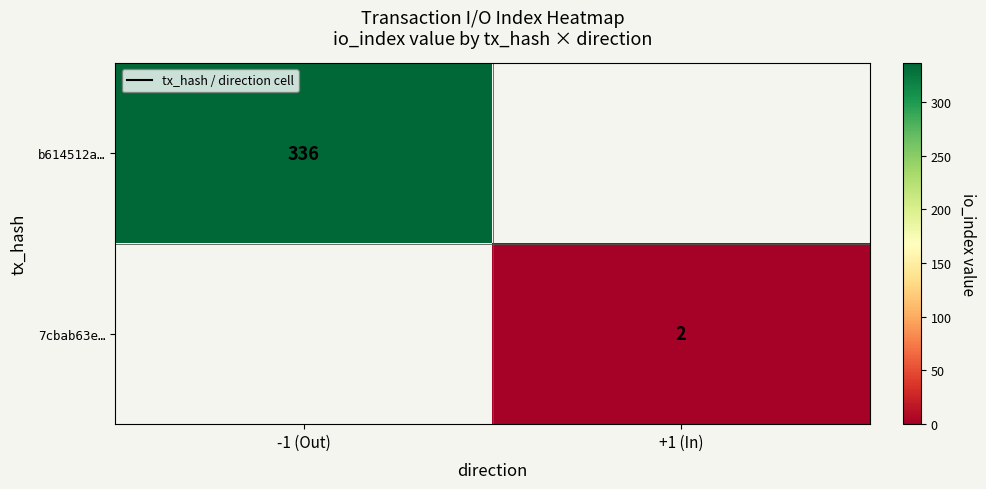

What is the maximum value shown in the chart?

336.0